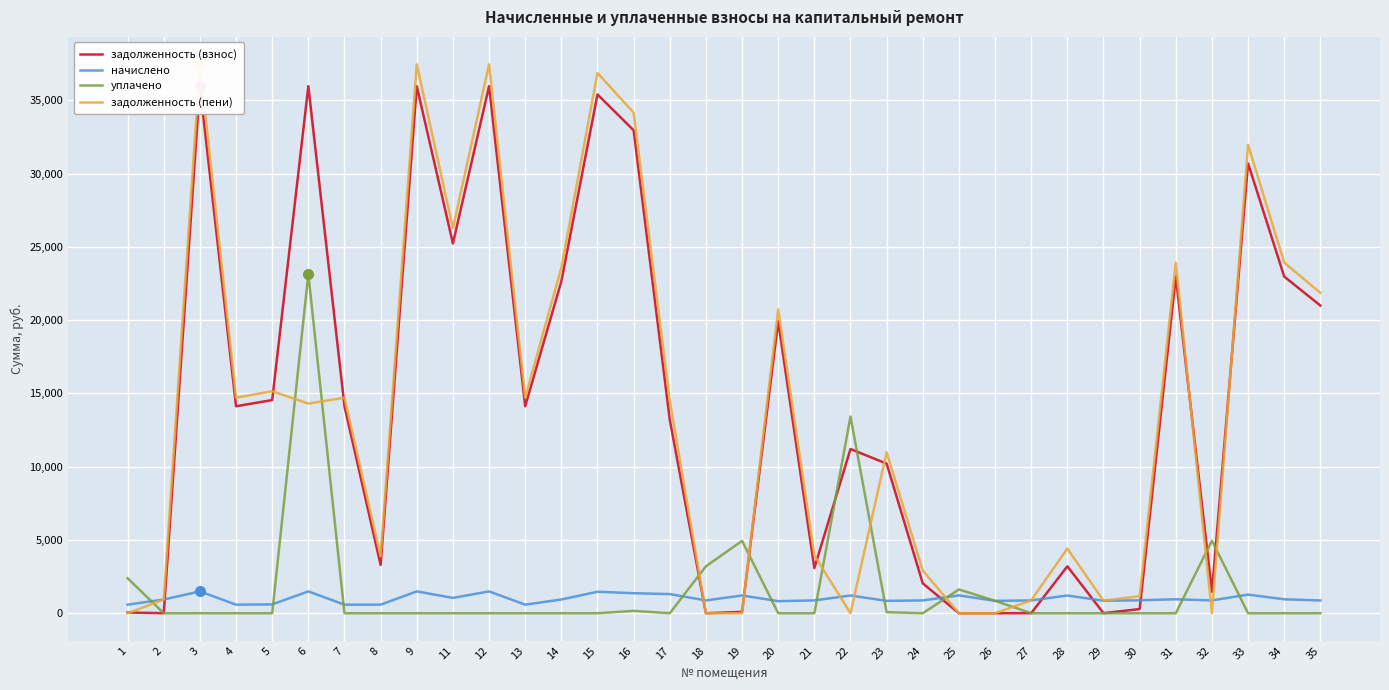

Is it true that уплачено equals -13085.1 at 31?

False